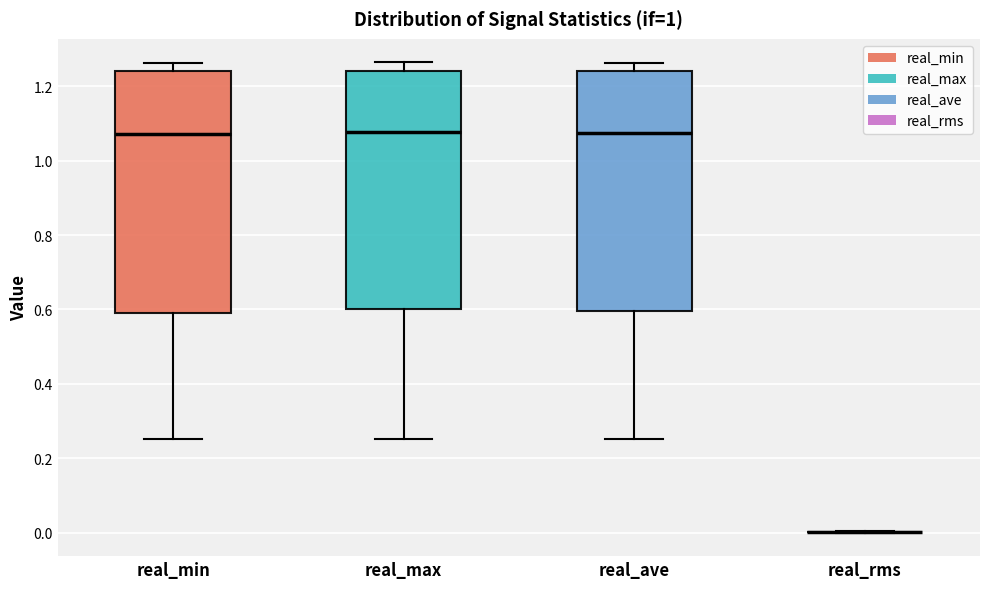

Reading left to right, transcribe this box plot: for each box, give where its median line is, the range the box spans, and where its two whiskers end, as read against the y-axis. The values are not printed on the chart, so give them approximately, as read against the axis.

real_min: median 1.08, box 0.58 to 1.24, whiskers 0.26 to 1.26
real_max: median 1.08, box 0.60 to 1.24, whiskers 0.26 to 1.26
real_ave: median 1.08, box 0.60 to 1.24, whiskers 0.26 to 1.26
real_rms: box collapsed to a line at 0.00, whiskers 0.00 to 0.00